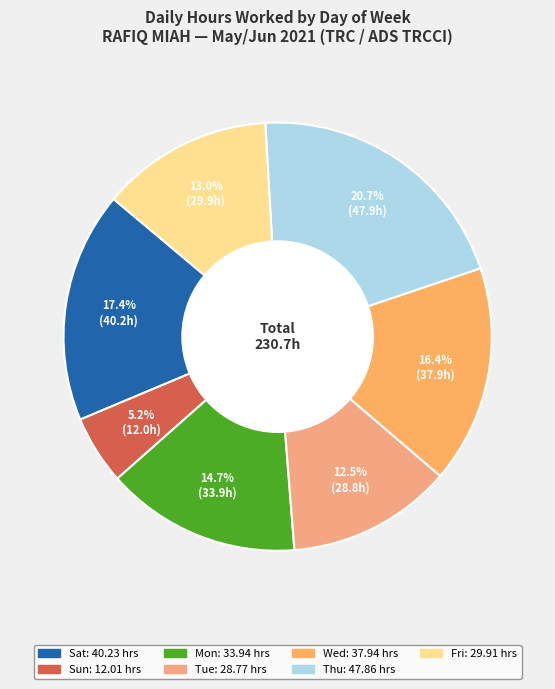

Count the number of slices in the pie.

7